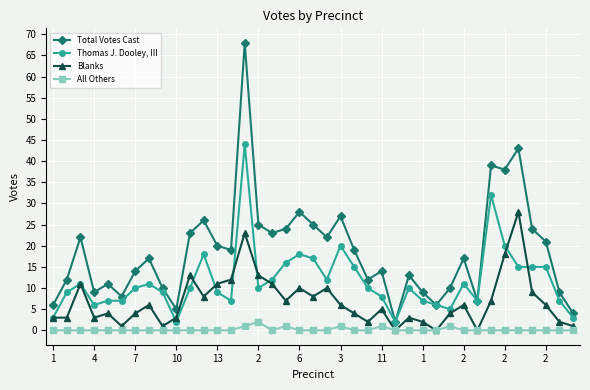

Which series has the widest spread of values?

Total Votes Cast